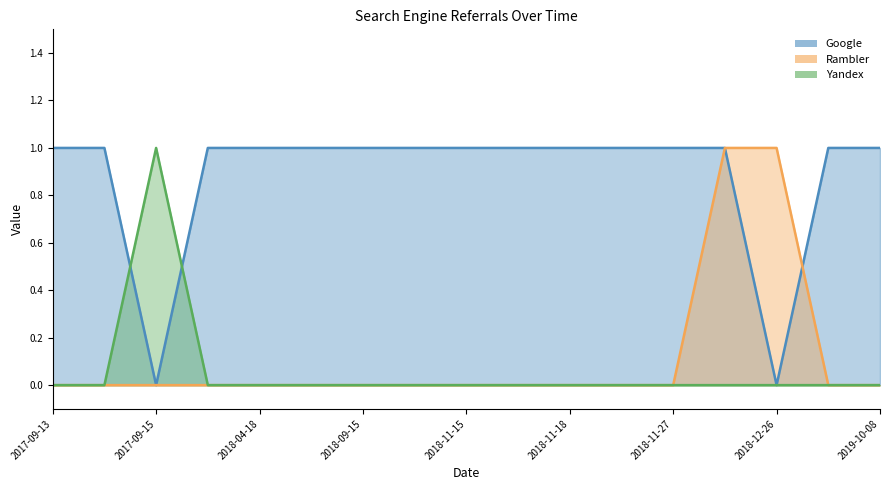

How many lines are shown in the chart?

3